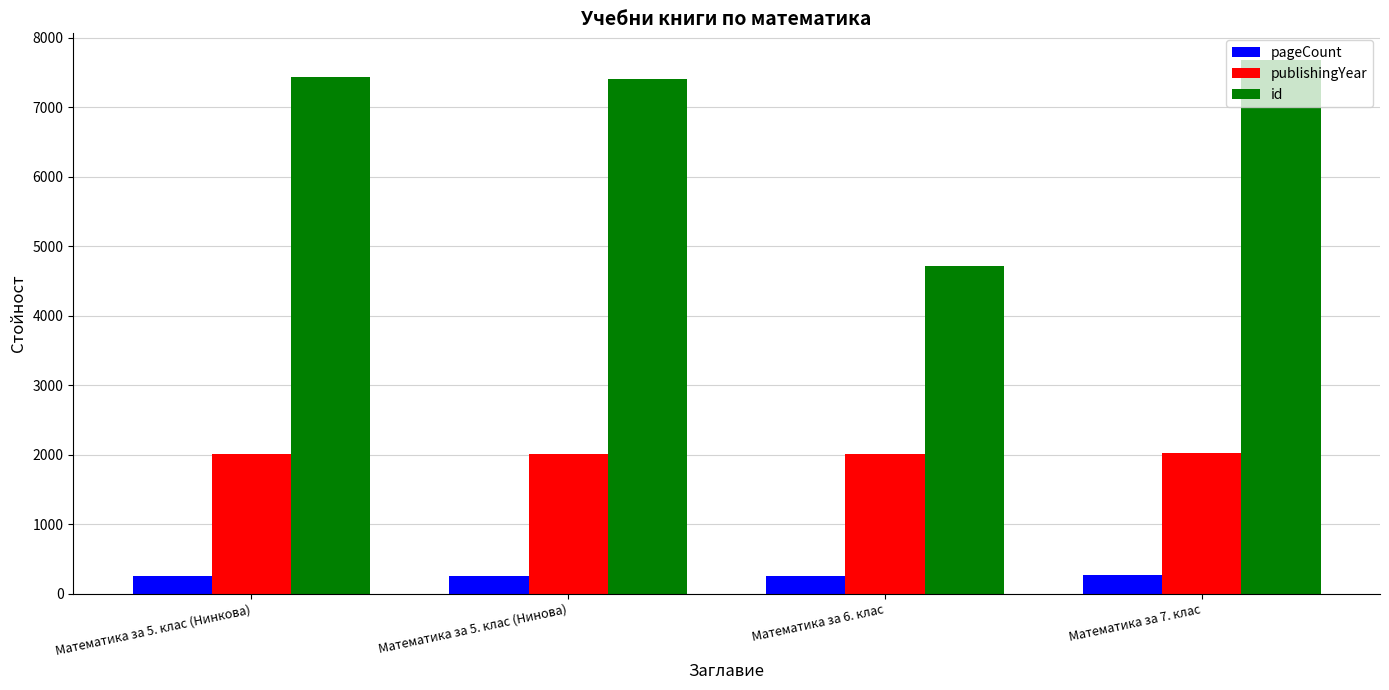

What is the label of the 2nd bar from the right?

Математика за 6. клас